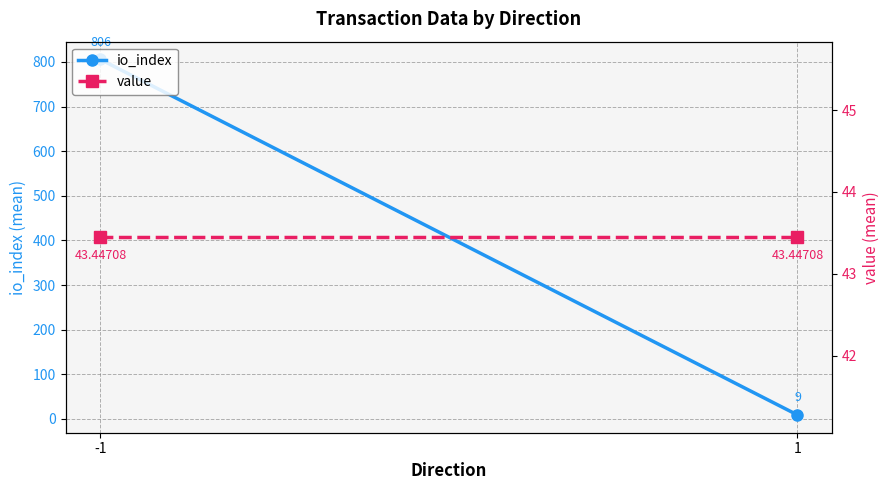

How many lines are shown in the chart?

2